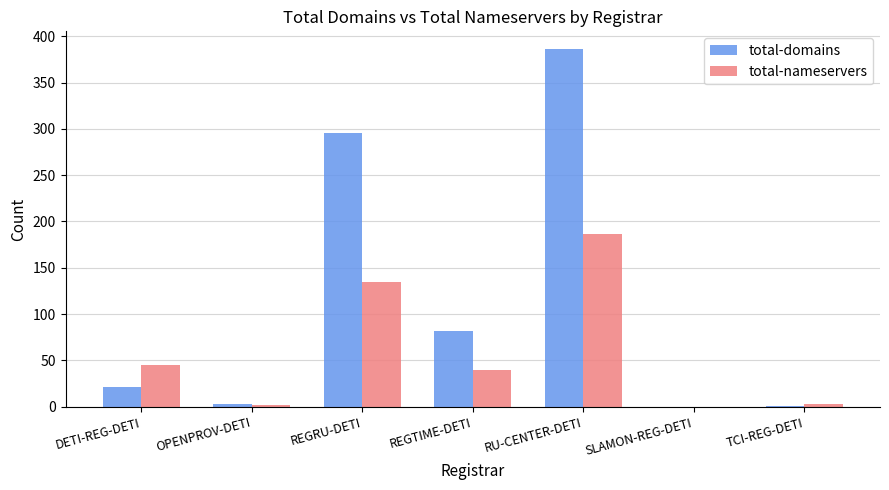

What value does the total-nameservers series have at REGTIME-DETI?

40